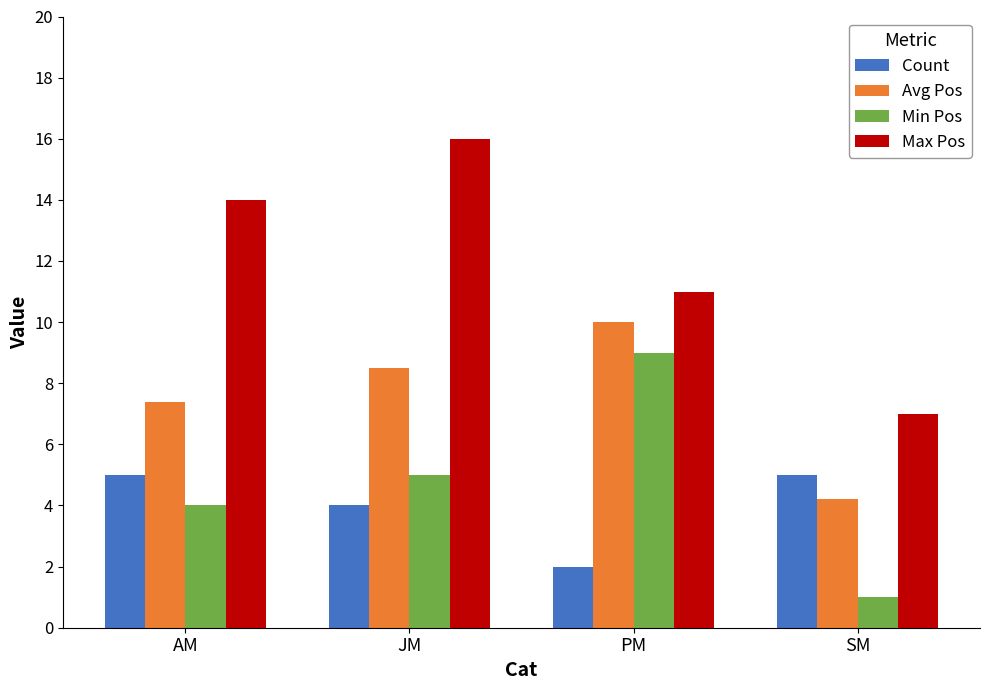

The Max Pos series shows 11.0 at PM. True or false?

True